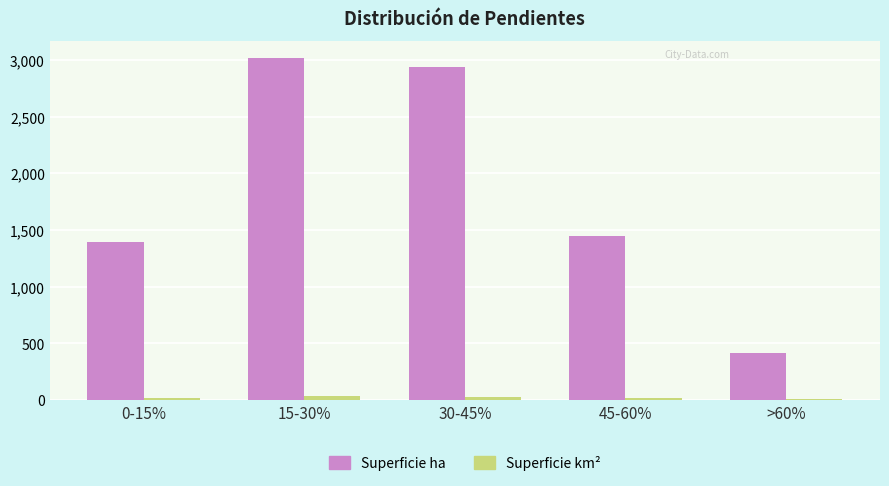

Which series has the largest total across all categories?

Superficie ha